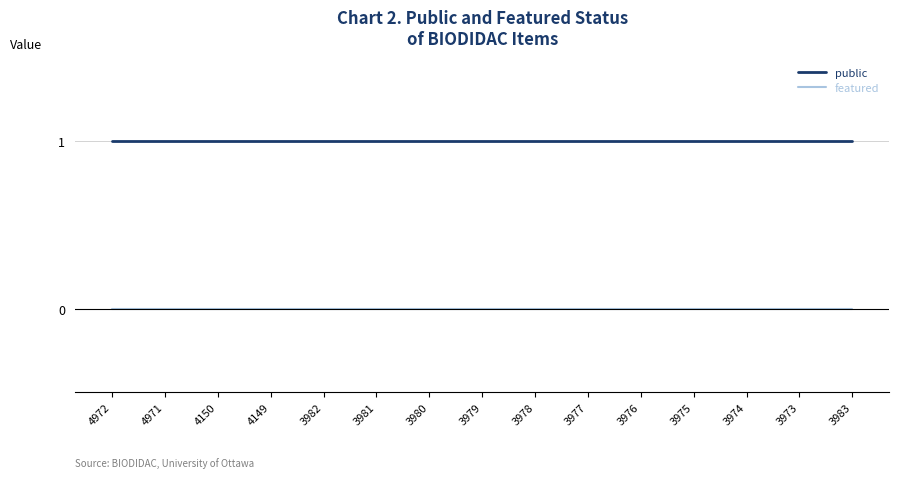

True or false: featured and public cross at least once.

False